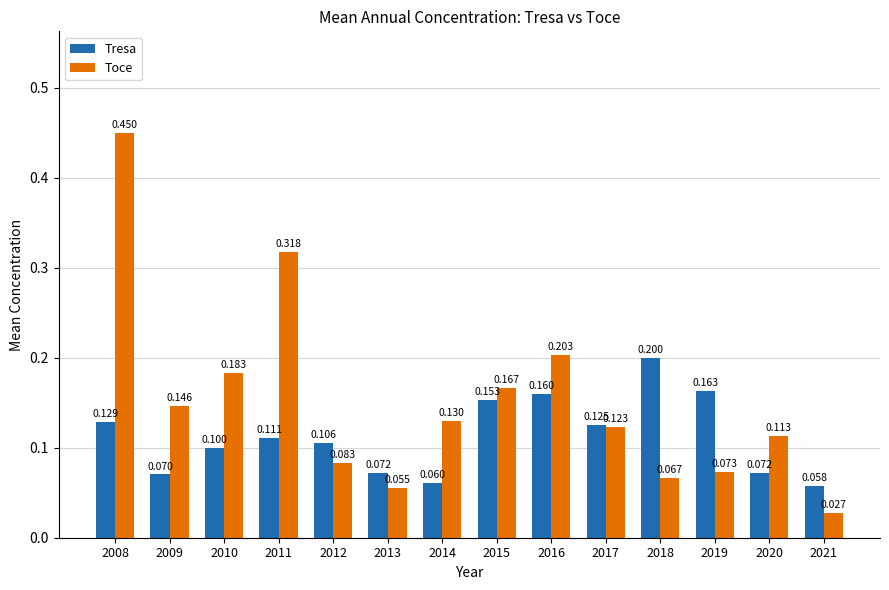

What is the minimum value for Tresa?

0.1